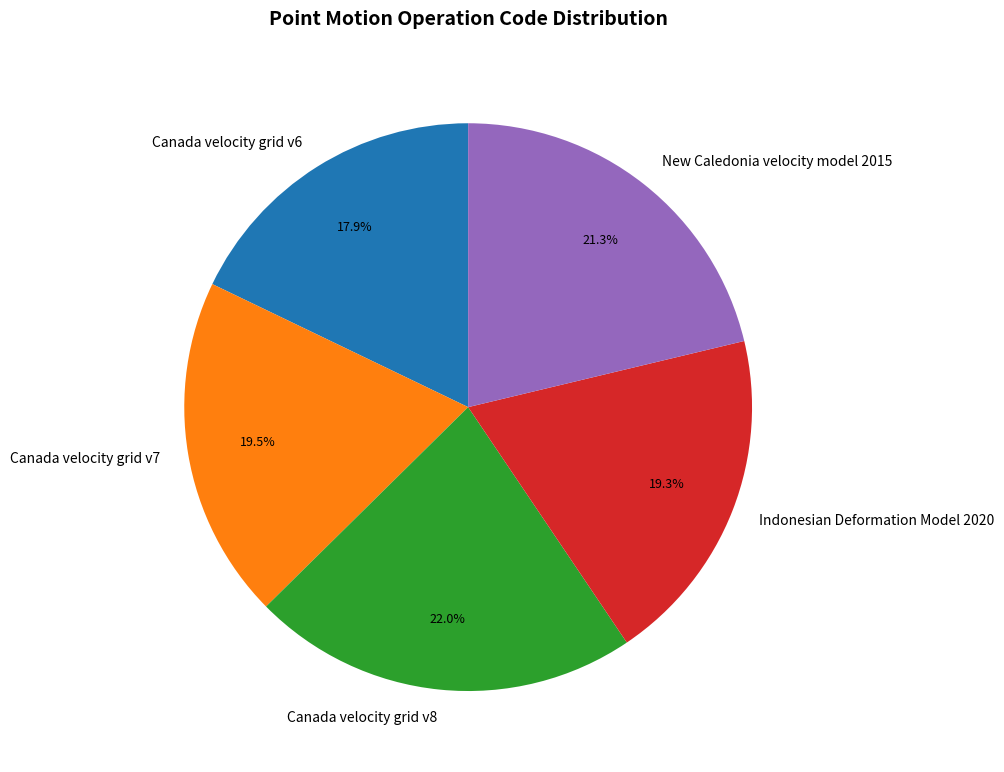

How much of the chart is everything except Canada velocity grid v8?

78.0%